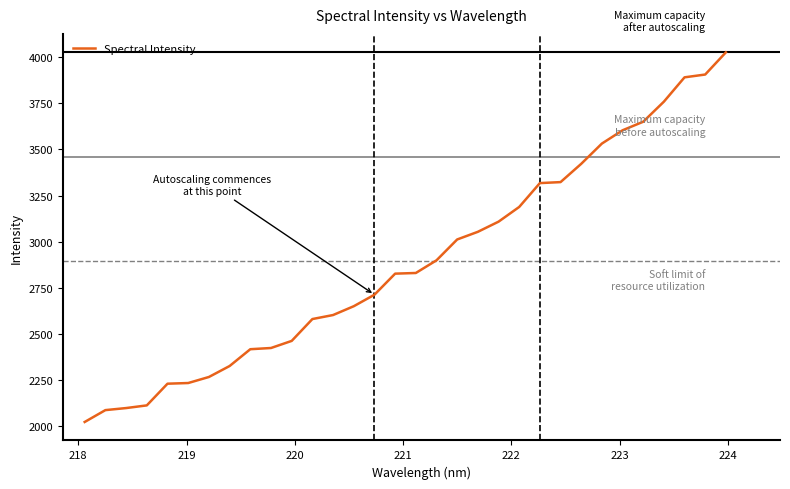

What is the smallest value displayed?

2020.8